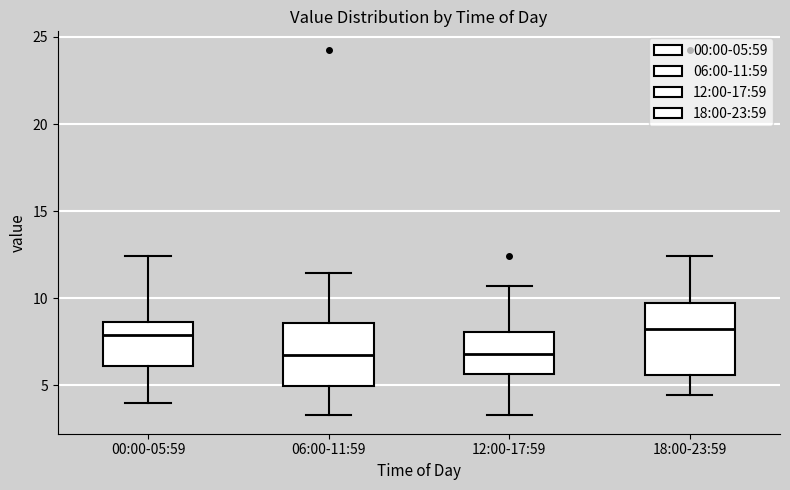

Which box is the tallest, from its lower edge to its upper edge?

18:00-23:59